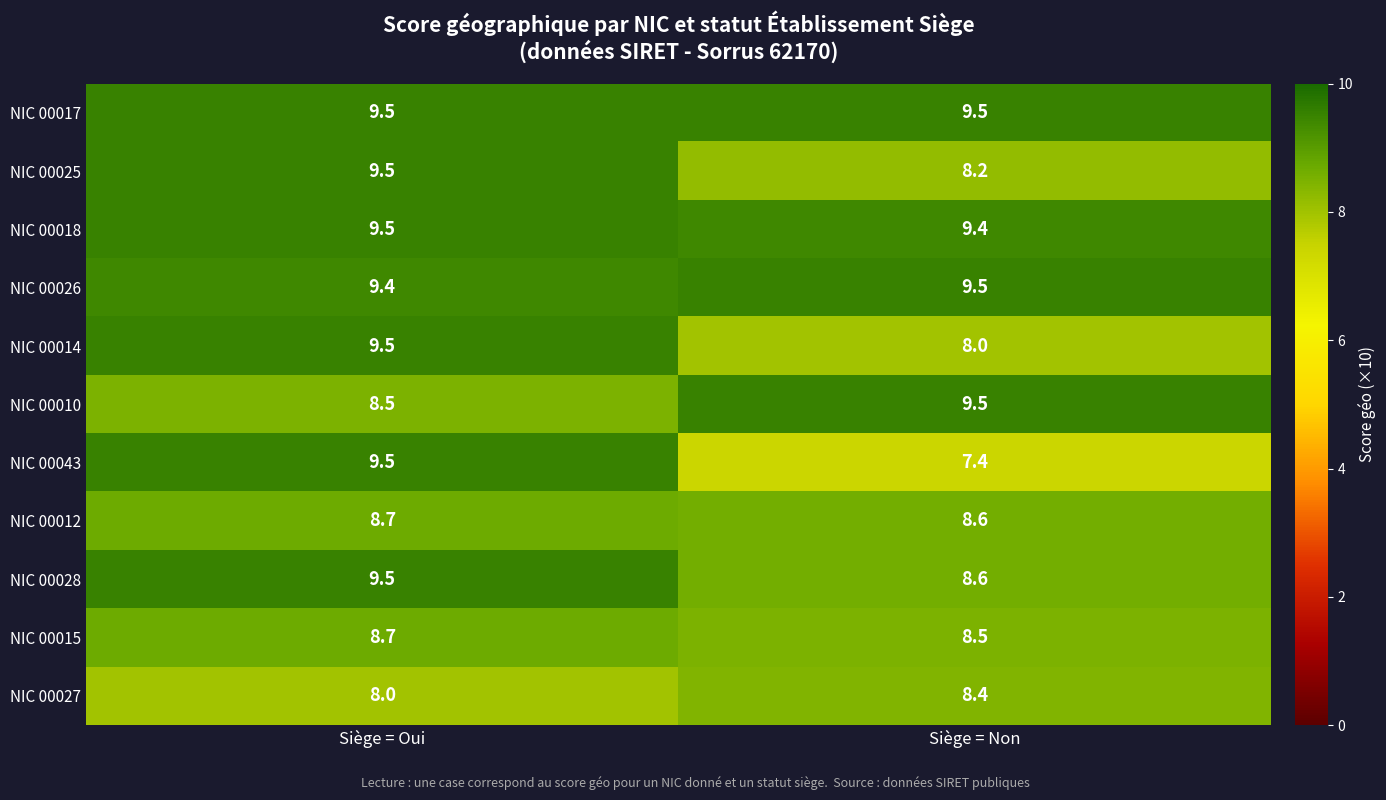

Reading left to right, transcribe all the data shown in this chart.

NIC 00017: Siège = Oui=9.5	Siège = Non=9.5
NIC 00025: Siège = Oui=9.5	Siège = Non=8.2
NIC 00018: Siège = Oui=9.5	Siège = Non=9.4
NIC 00026: Siège = Oui=9.4	Siège = Non=9.5
NIC 00014: Siège = Oui=9.5	Siège = Non=8.0
NIC 00010: Siège = Oui=8.5	Siège = Non=9.5
NIC 00043: Siège = Oui=9.5	Siège = Non=7.4
NIC 00012: Siège = Oui=8.7	Siège = Non=8.6
NIC 00028: Siège = Oui=9.5	Siège = Non=8.6
NIC 00015: Siège = Oui=8.7	Siège = Non=8.5
NIC 00027: Siège = Oui=8.0	Siège = Non=8.4